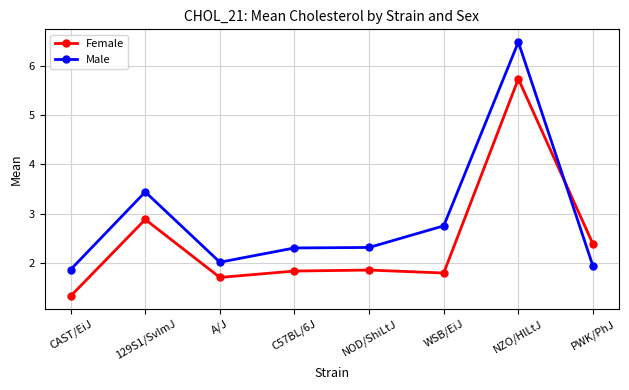

Is it true that Male equals 2.0 at A/J?

True